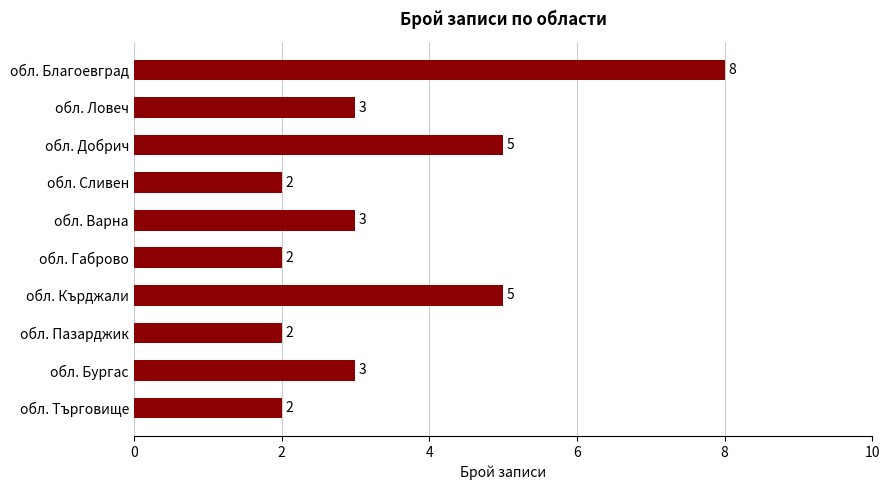

Approximately how many times larger is the value at обл. Кърджали compared to обл. Бургас?

1.7